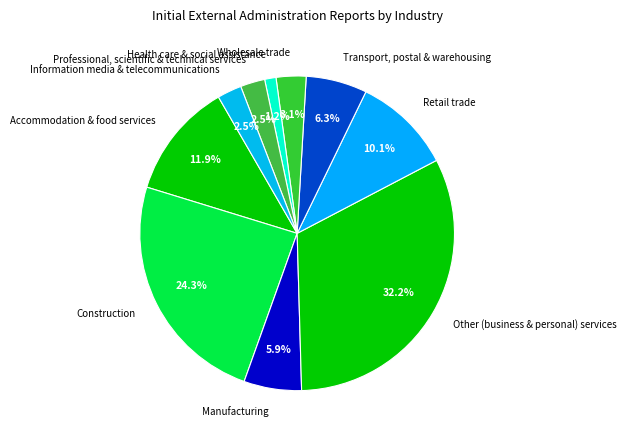

To the nearest percent, what percentage of the pie is Transport, postal & warehousing?

6%